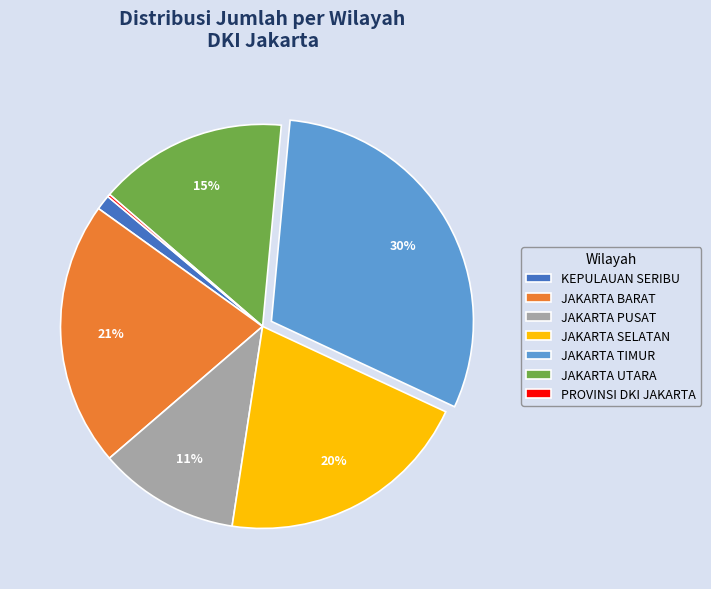

Is it true that JAKARTA SELATAN is 34% of the pie?

False